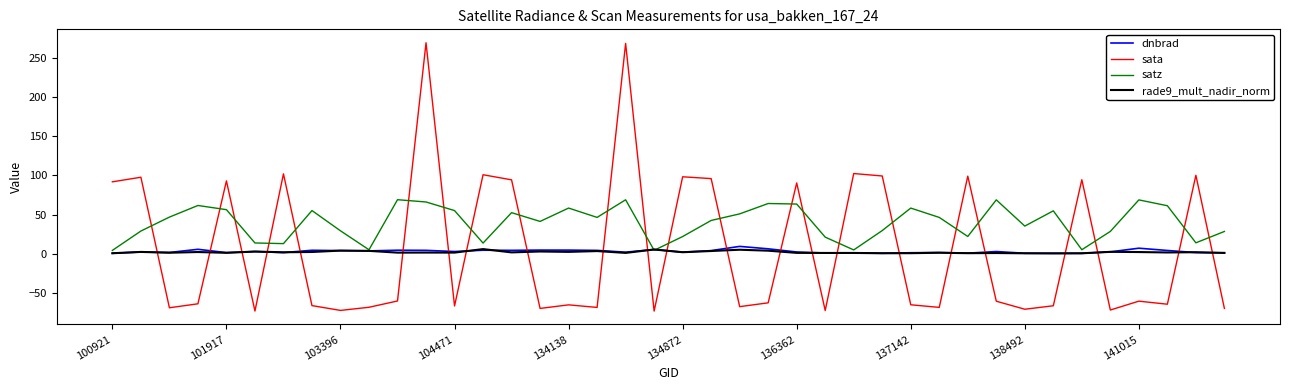

Count the number of data series in this chart.

4